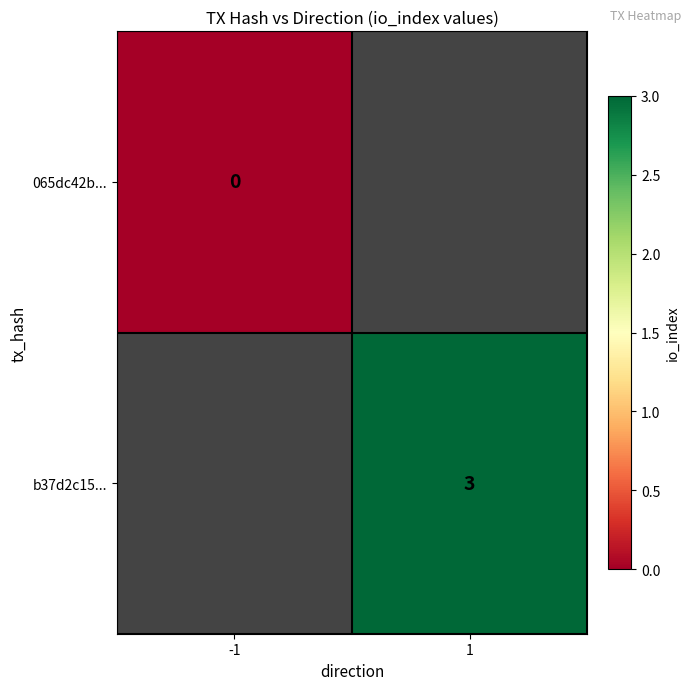

Is it true that b37d2c15... equals 1 at 1?

False